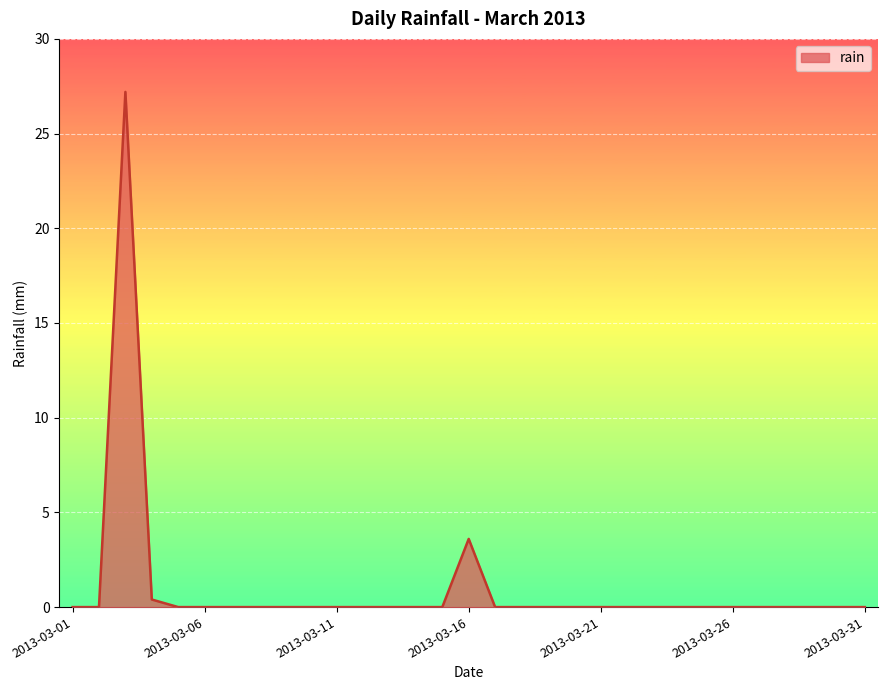

What is the difference between the maximum and minimum values?

27.2